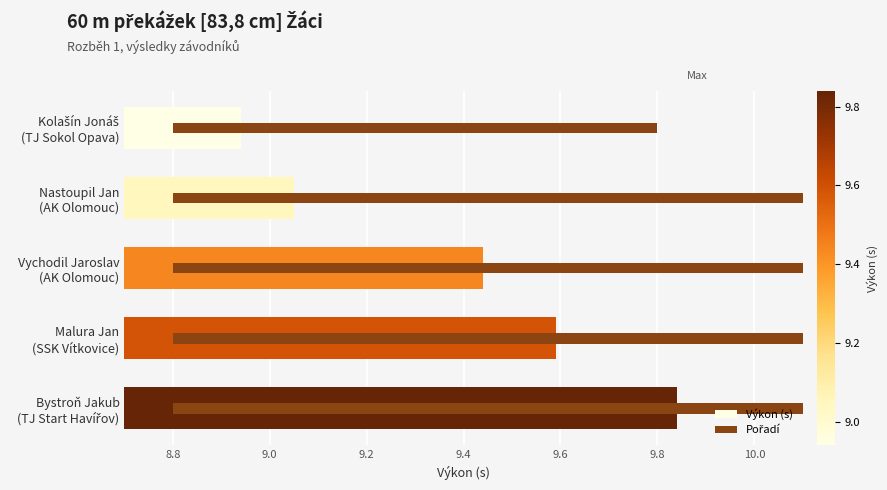

The Výkon (s) series shows 2.9 at Kolašín Jonáš (TJ Sokol Opava). True or false?

False